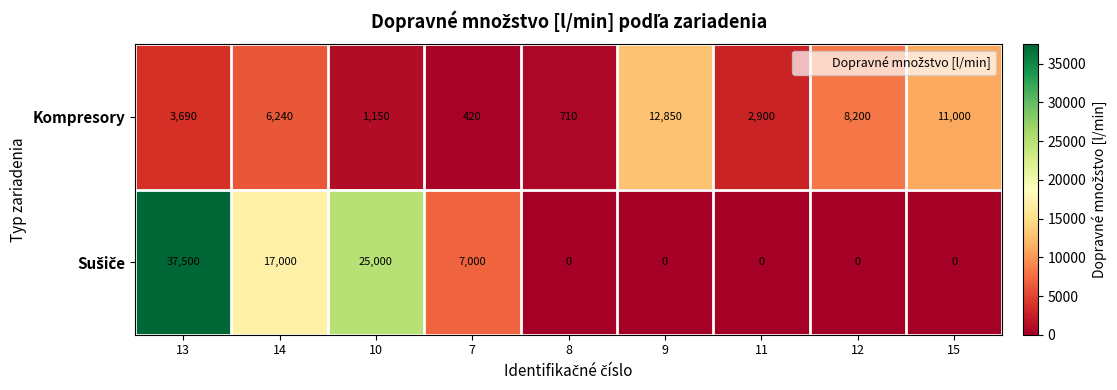

At which category is the sum across all series the highest?

13